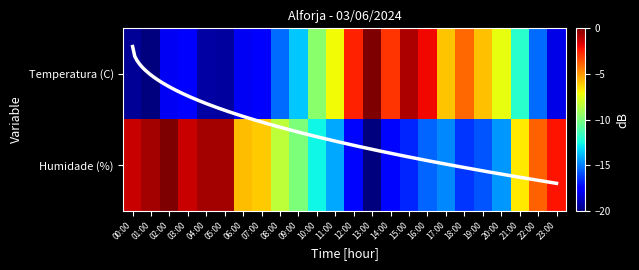

At 20:00, list the series in order from smallest to largest.

Humidade (%), Temperatura (C)